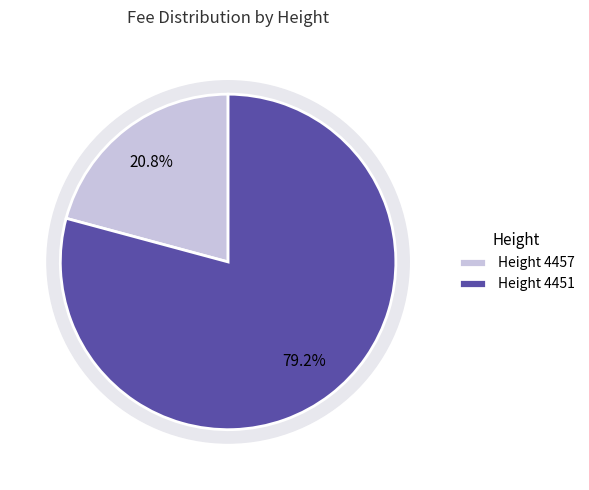

The 4451 slice represents 70% of the pie. True or false?

False